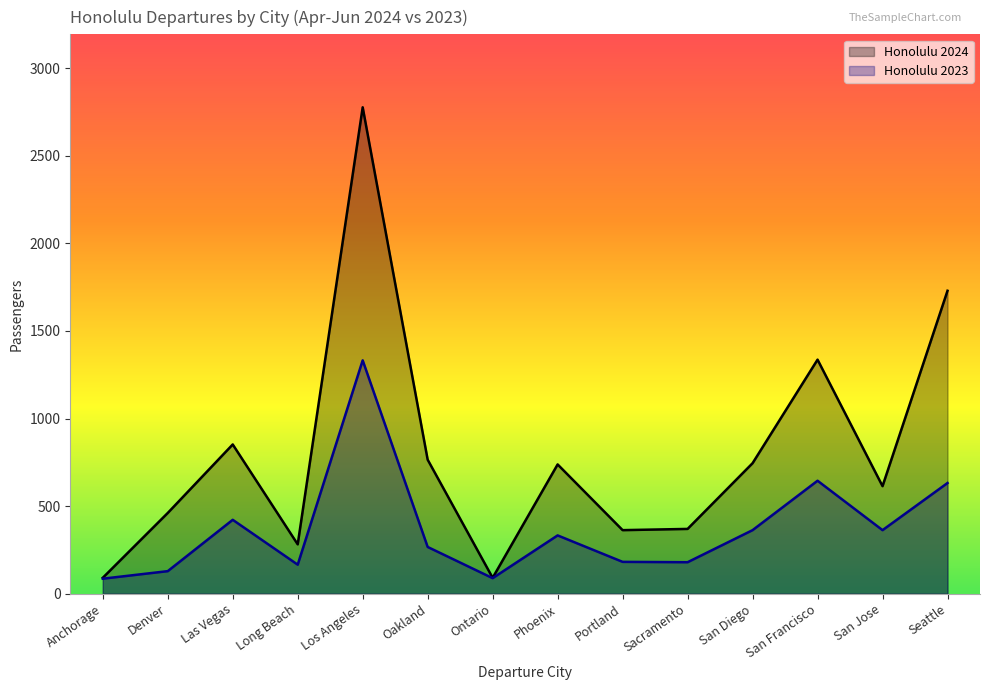

Where is Honolulu 2024 nearest to the value 1433?

San Francisco